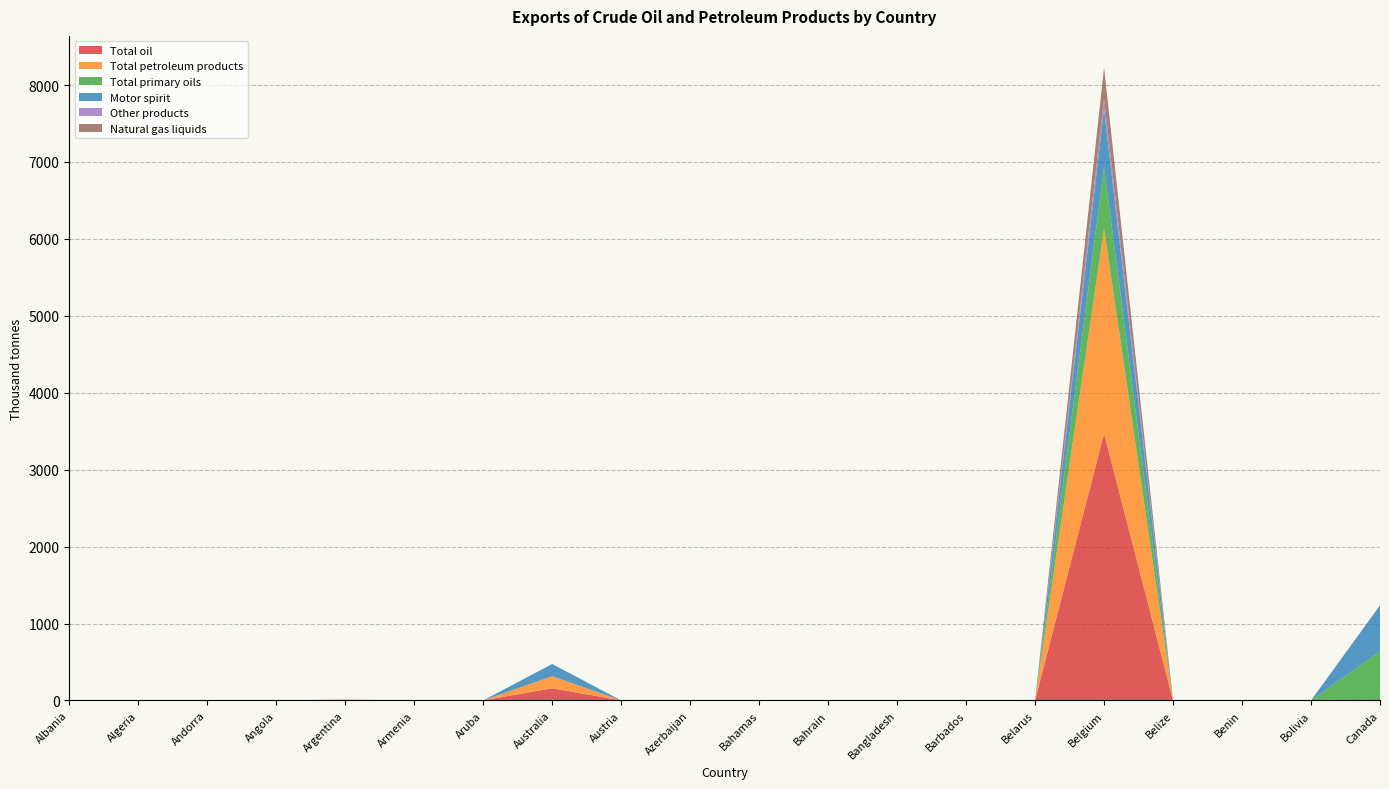

Reading left to right, transcribe all the data shown in this chart.

Total oil: 0	0	0	0	4	0	0	158	0	0	0	0	0	0	0	3468	0	0	0	0
Total petroleum products: 0	0	0	0	4	0	0	158	0	0	0	0	0	0	0	2667	0	0	0	0
Total primary oils: 0	0	0	0	0	0	0	0	0	0	0	0	0	0	0	801	0	0	0	639
Motor spirit: 0	0	0	0	0	0	0	158	0	0	0	0	0	0	0	754	0	0	0	597
Other products: 0	0	0	0	4	0	0	0	0	0	0	0	0	0	0	131	0	0	0	0
Natural gas liquids: 0	0	0	0	0	0	0	0	0	0	0	0	0	0	0	407	0	0	0	0